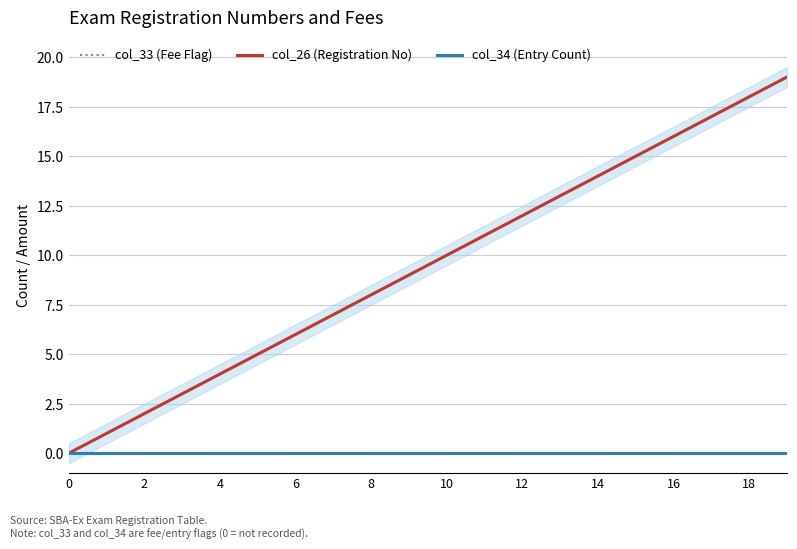

Count the number of categories in the chart.

20